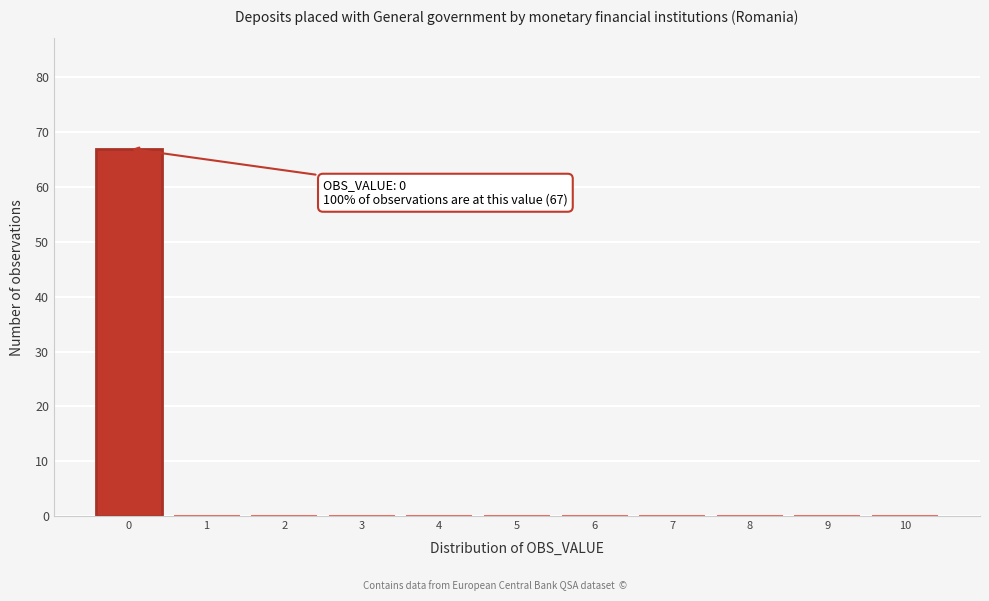

Which range on the x-axis has the tallest bar?

-0.5 to 0.5